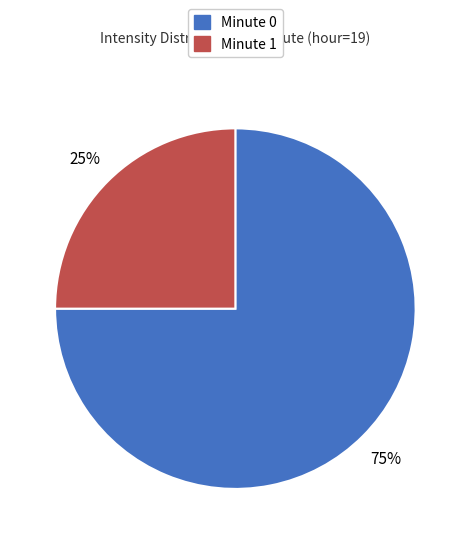

Between Minute 1 and Minute 0, which is larger?

Minute 0